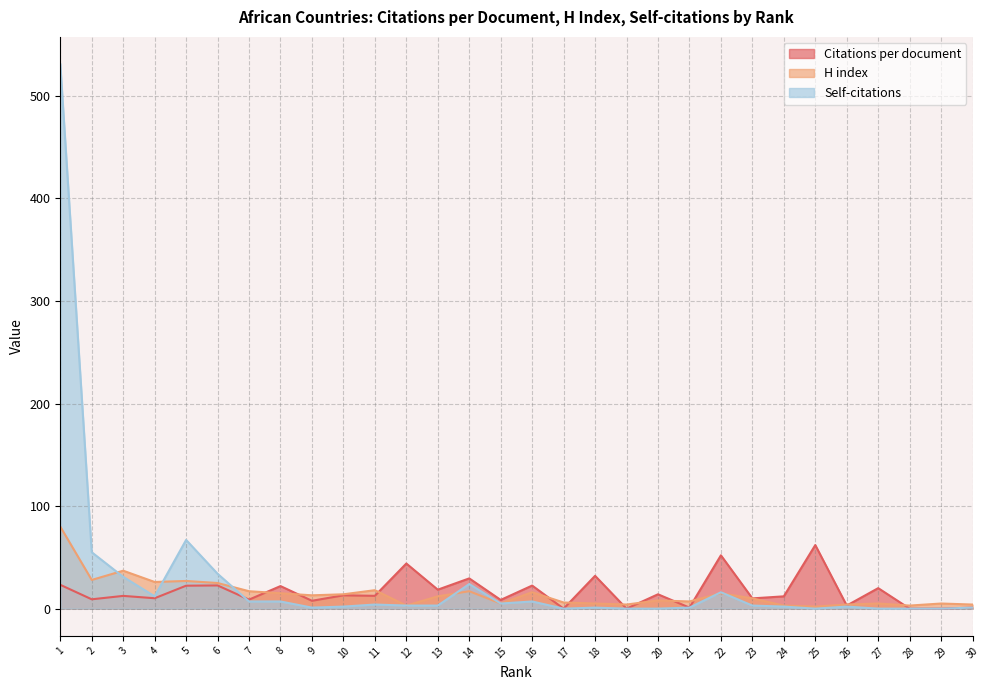

What is the difference between the maximum and minimum values in the H index series?

78.0